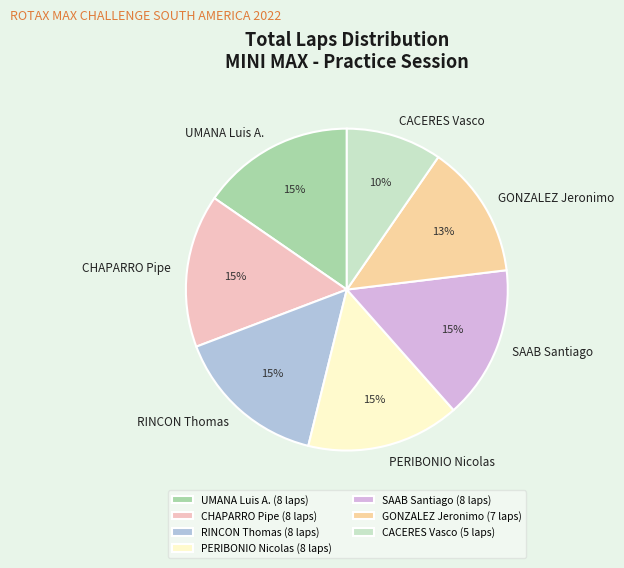

Between GONZALEZ Jeronimo and SAAB Santiago, which is larger?

SAAB Santiago